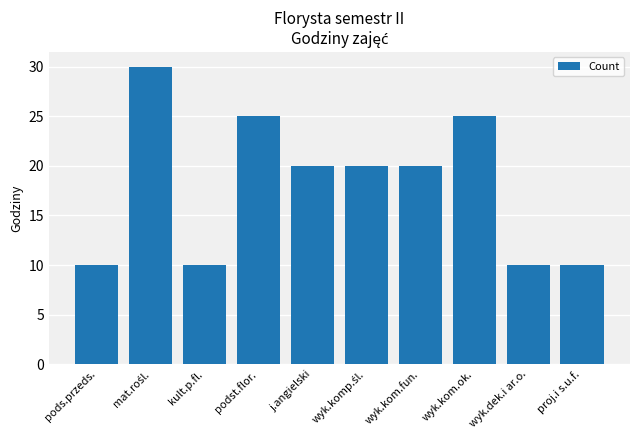

What is the sum of all values?

180